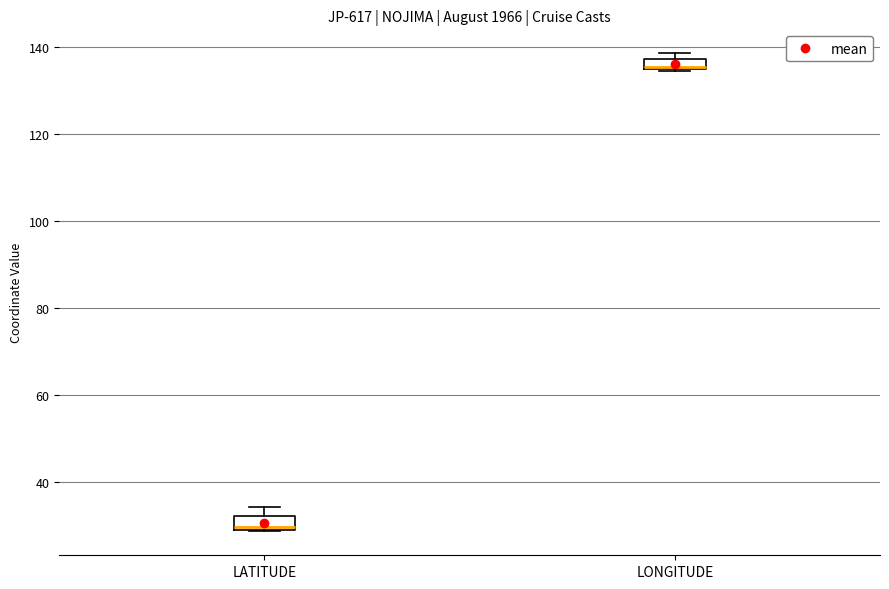

Where is the upper edge of the box for LATITUDE on the y-axis? The values are not printed on the chart, so give them approximately, as read against the axis.

32